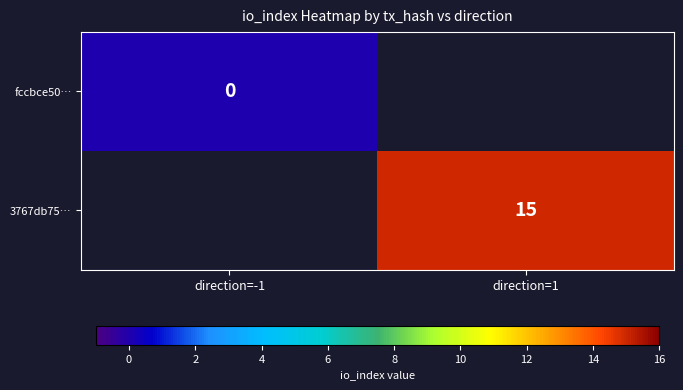

How many distinct data groups are displayed?

2